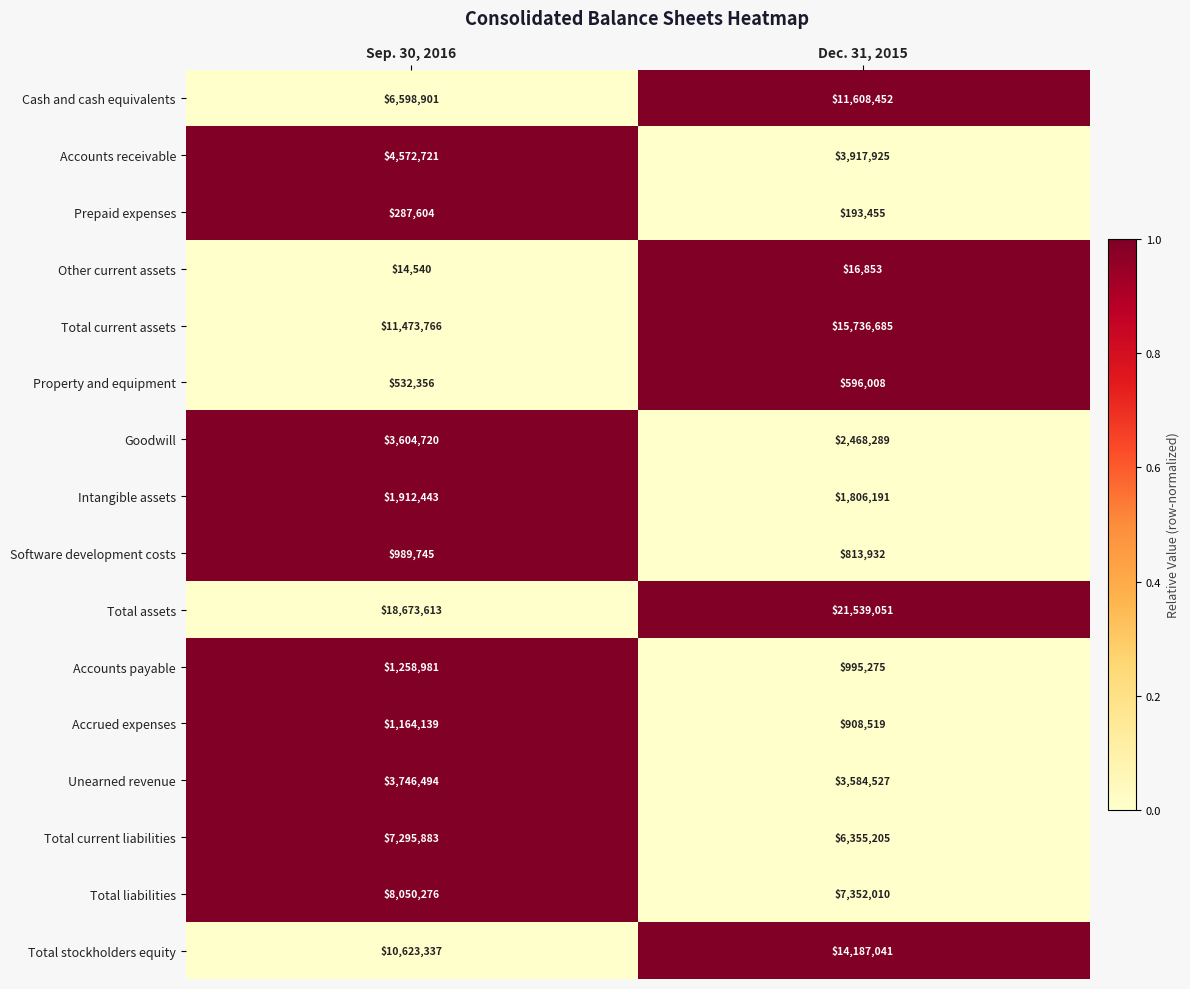

What is the spread (max minus min) of values at Sep. 30, 2016?

18659073